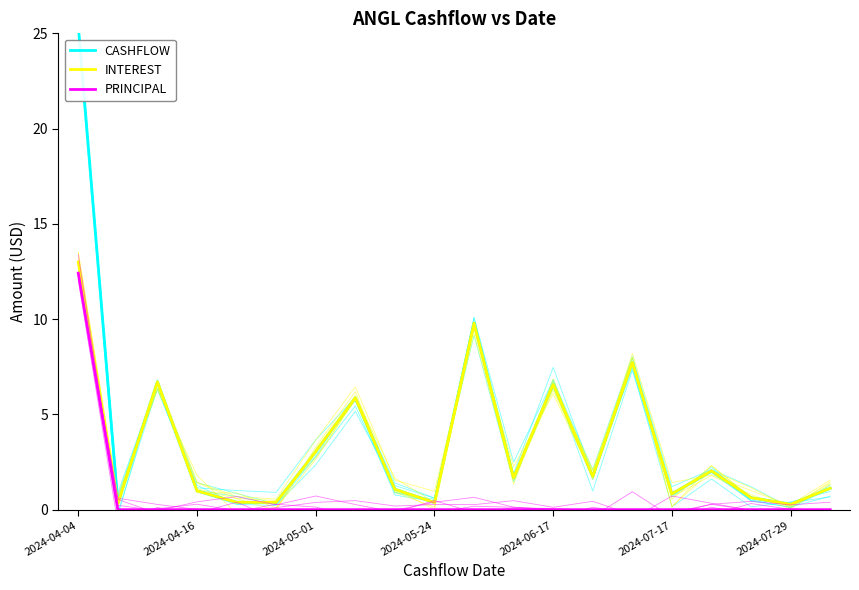

What is the difference between the maximum and minimum values in the INTEREST series?

12.7